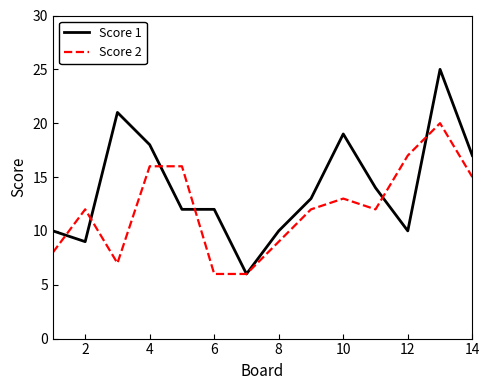

How many lines are shown in the chart?

2